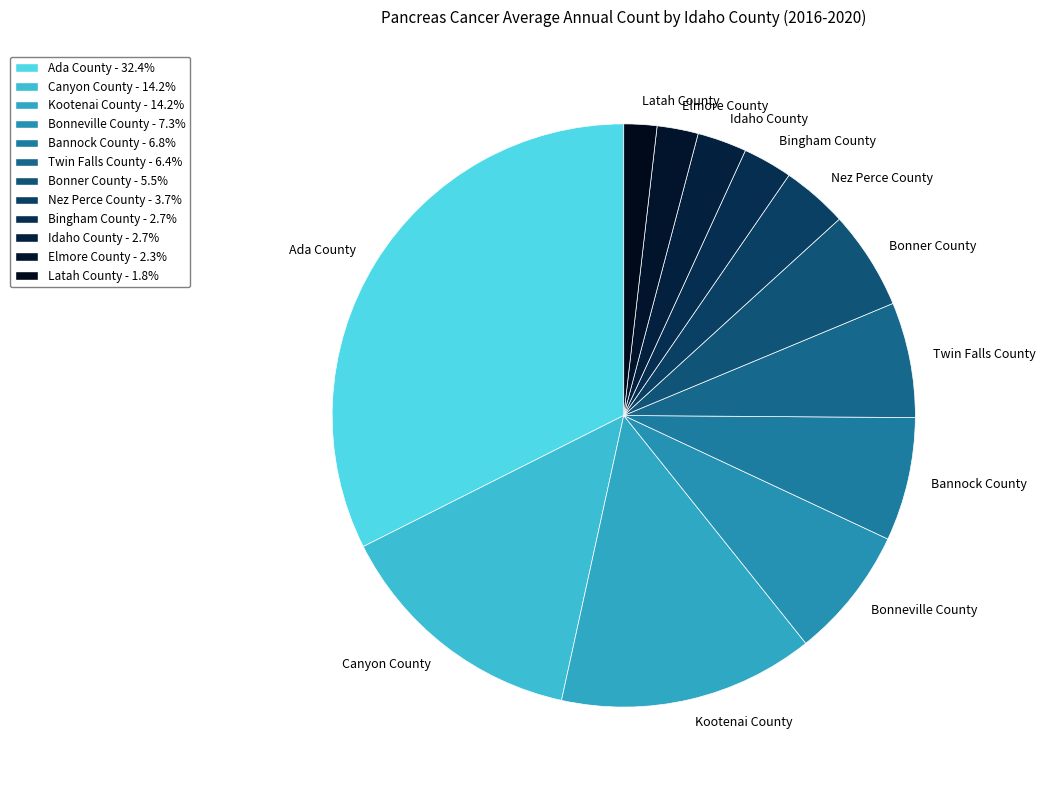

Between Ada County and Kootenai County, which is larger?

Ada County